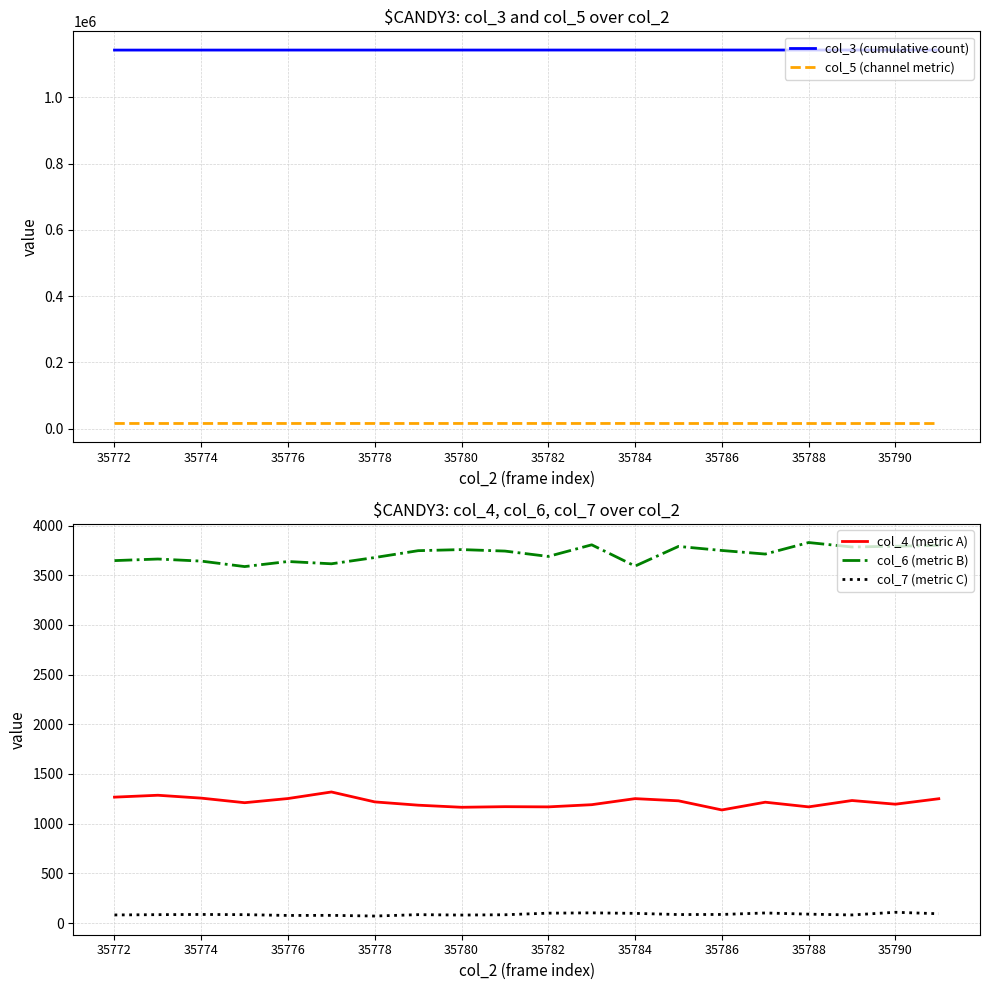

Reading right to left, extract all data points from this chart.

col_3 (cumulative count): 1143380	1143369	1143358	1143346	1143335	1143324	1143312	1143301	1143290	1143279	1143267	1143256	1143245	1143234	1143222	1143211	1143200	1143188	1143177	1143166
col_5 (channel metric): 15156	15196	15192	15211	15261	15313	15217	15406	15287	15368	15315	15351	15279	15321	15276	15308	15403	15285	15287	15308
col_4 (metric A): 1251	1196	1233	1169	1216	1138	1230	1252	1191	1169	1171	1165	1186	1219	1319	1253	1211	1257	1286	1267
col_6 (metric B): 3801	3793	3785	3830	3714	3750	3791	3593	3807	3690	3744	3759	3748	3679	3616	3639	3588	3643	3664	3648
col_7 (metric C): 93	108	81	89	101	86	85	97	102	99	83	80	84	70	77	76	84	86	84	81